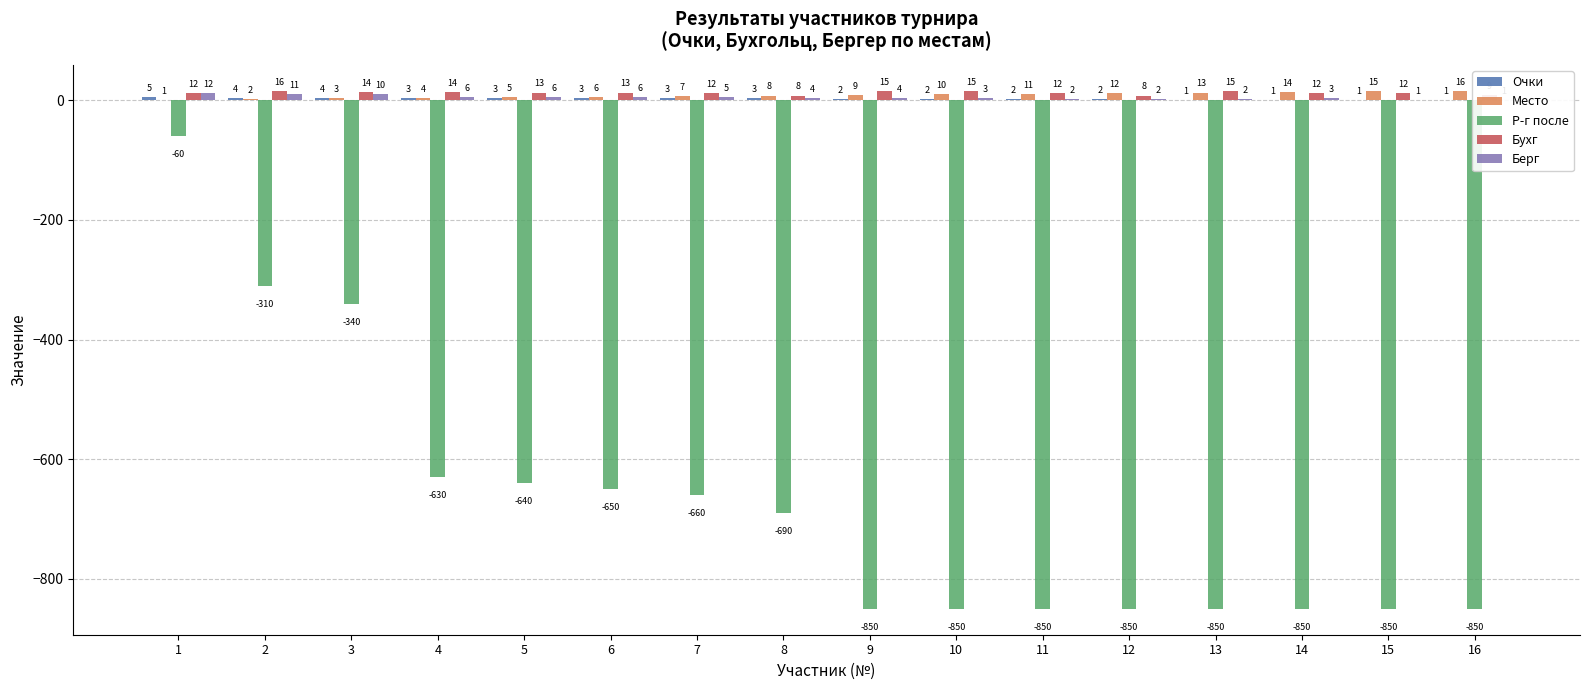

Is it true that Берг equals 11 at 2?

True